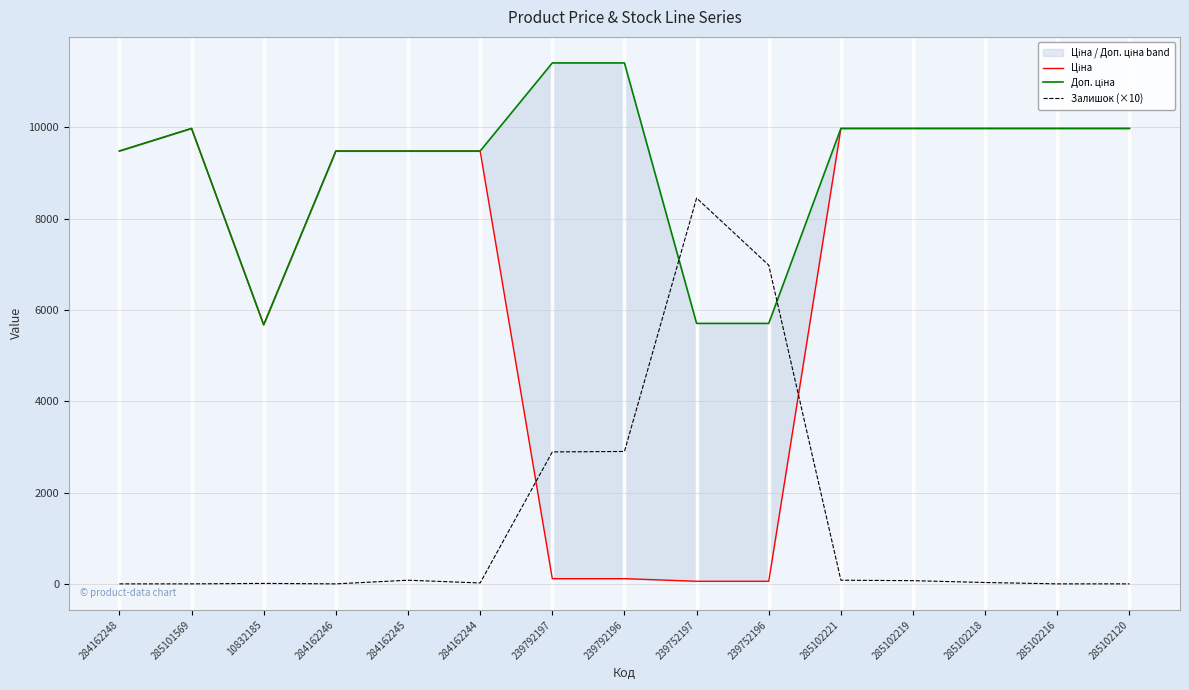

What are all the series names shown in the legend?

Ціна, Доп. ціна, Залишок (×10)